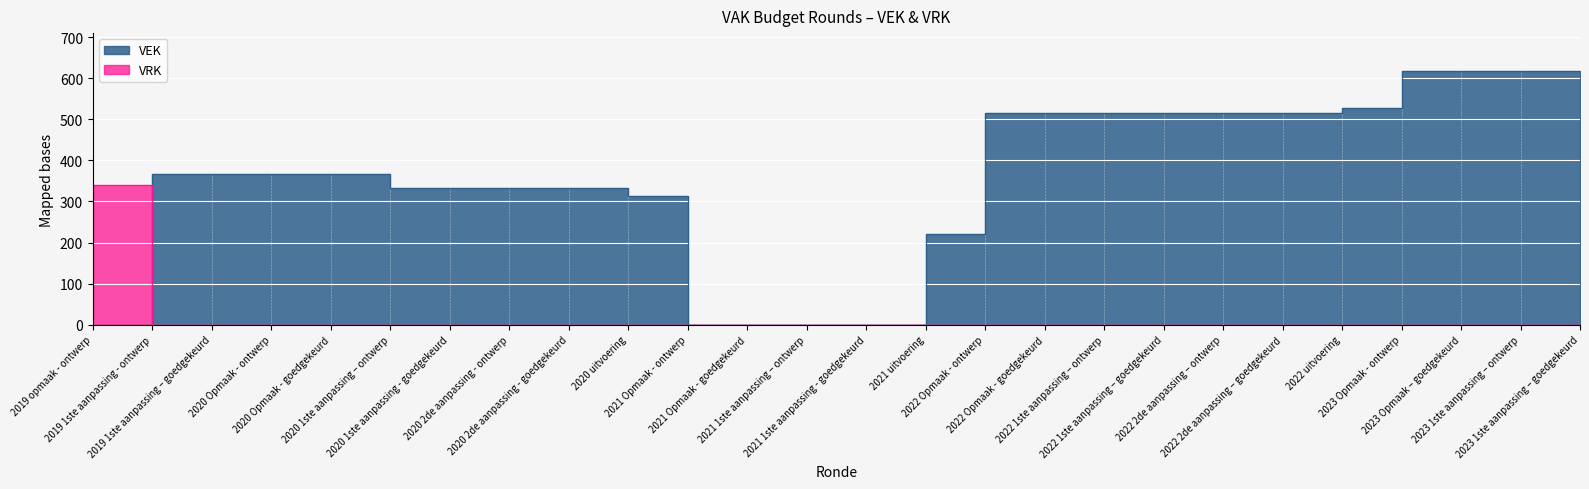

What is the label of the 21st point from the right?

2020 1ste aanpassing – ontwerp